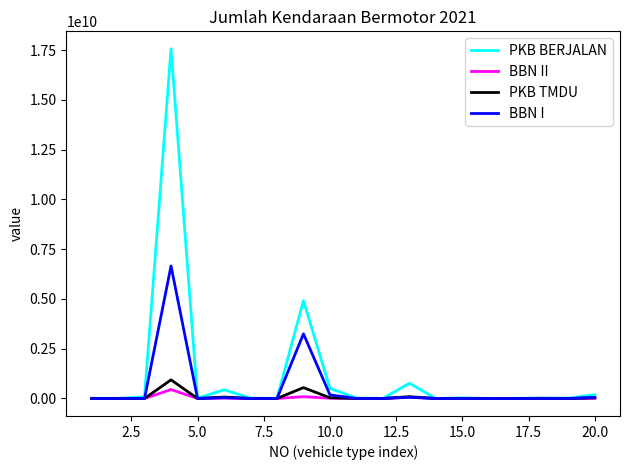

What is the maximum value for BBN I?

6655880213